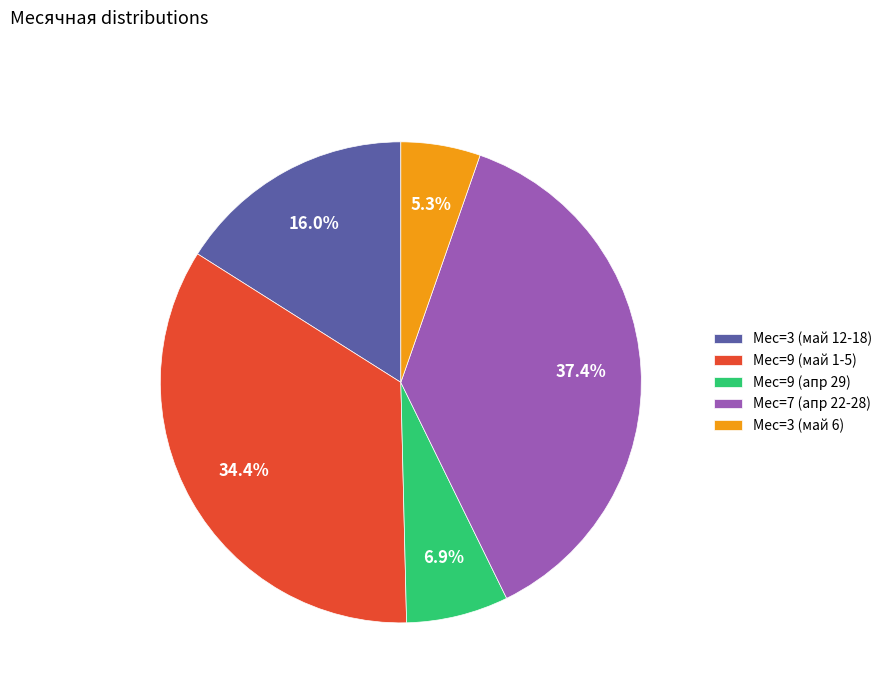

Rank the categories by value from lowest to highest.

Мес=3 (май 6), Мес=9 (апр 29), Мес=3 (май 12-18), Мес=9 (май 1-5), Мес=7 (апр 22-28)